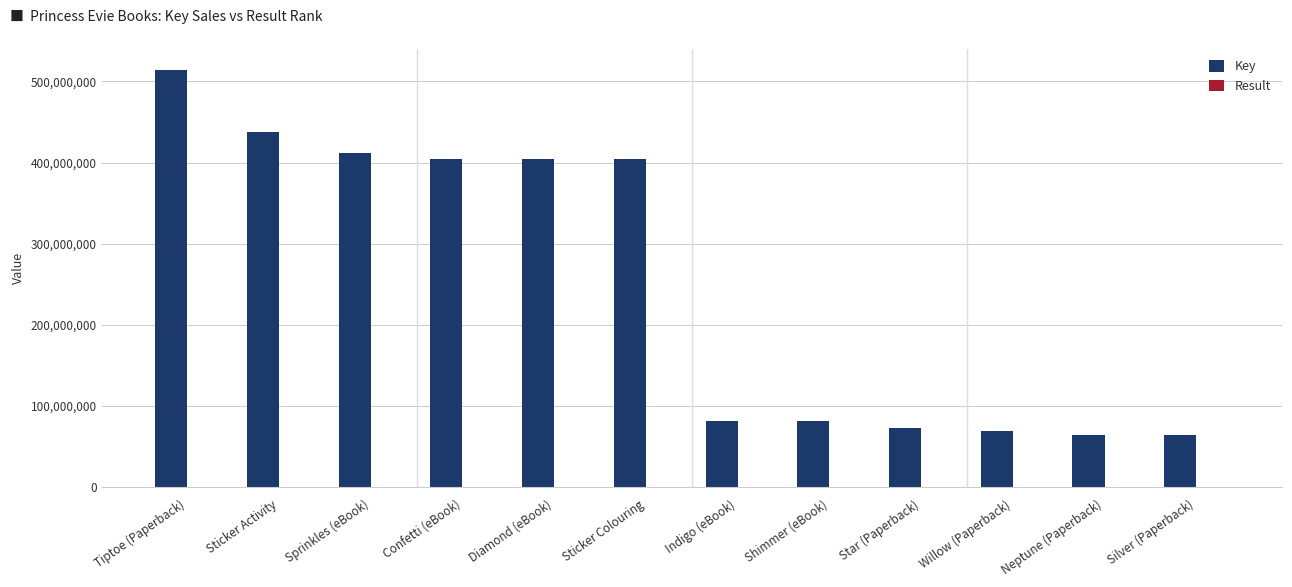

Which series changed the most between Sprinkles (eBook) and Silver (Paperback)?

Key